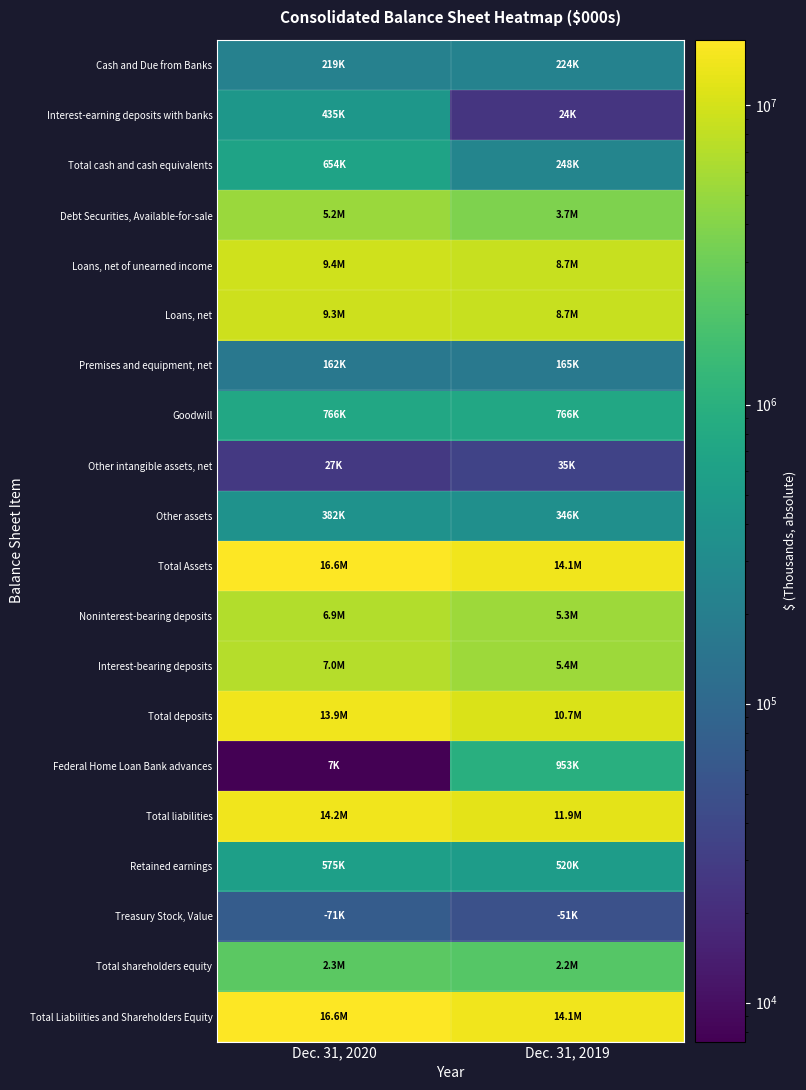

Which series has the widest spread of values?

Total deposits